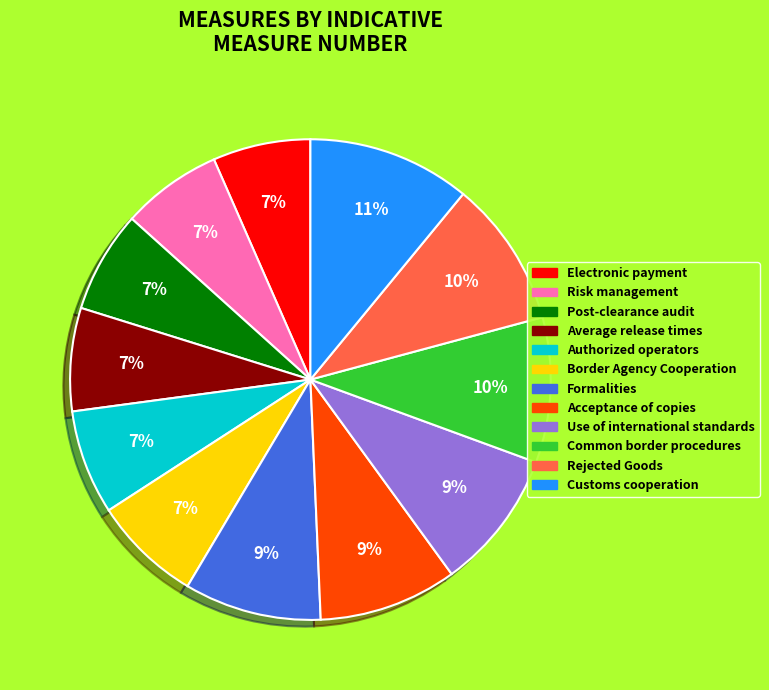

Is the sum of Customs cooperation and Electronic payment greater than half?

No